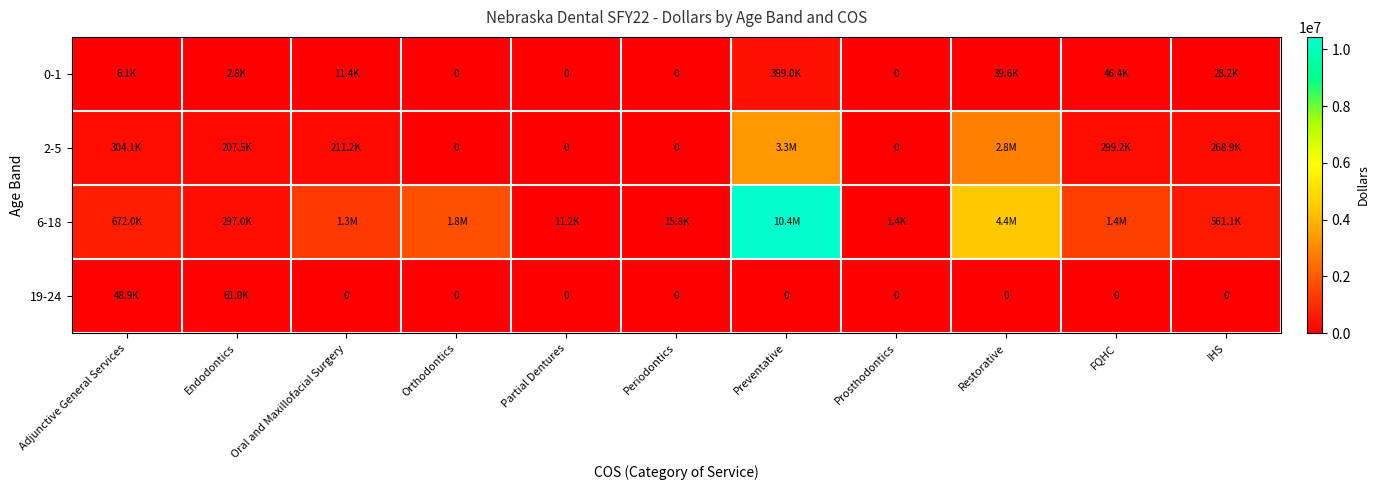

How many positive values does the 2-5 series have?

7